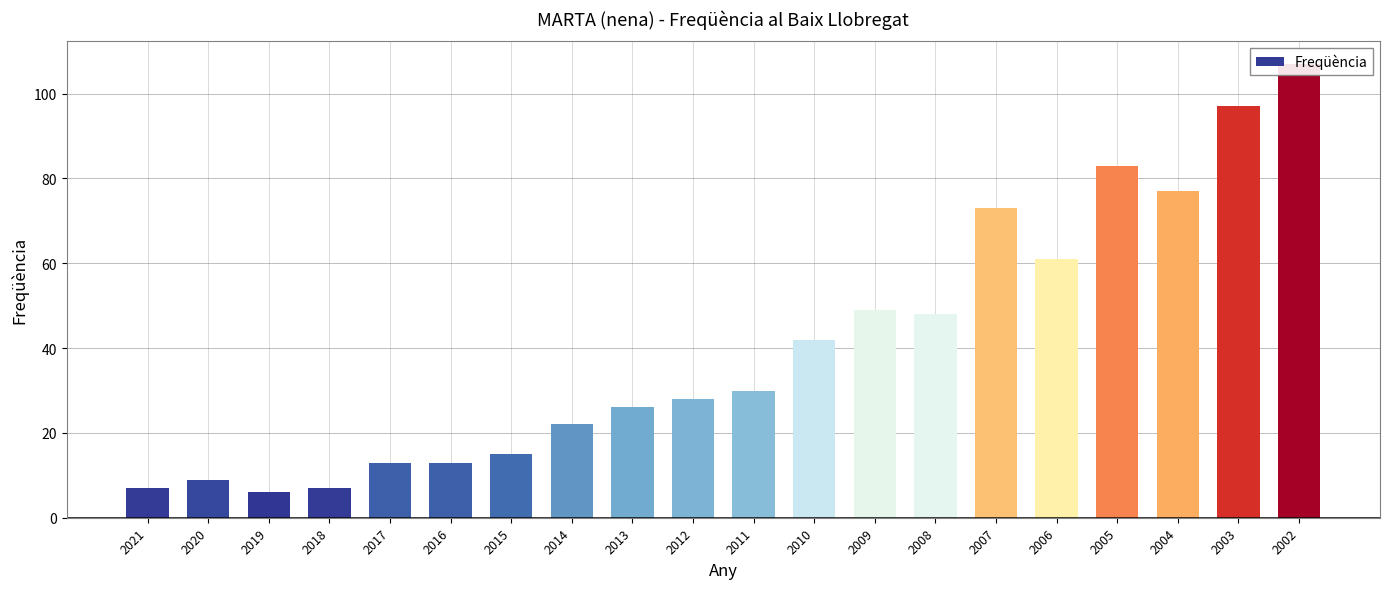

Reading left to right, list all the values displayed in this chart.

2021=7	2020=9	2019=6	2018=7	2017=13	2016=13	2015=15	2014=22	2013=26	2012=28	2011=30	2010=42	2009=49	2008=48	2007=73	2006=61	2005=83	2004=77	2003=97	2002=107